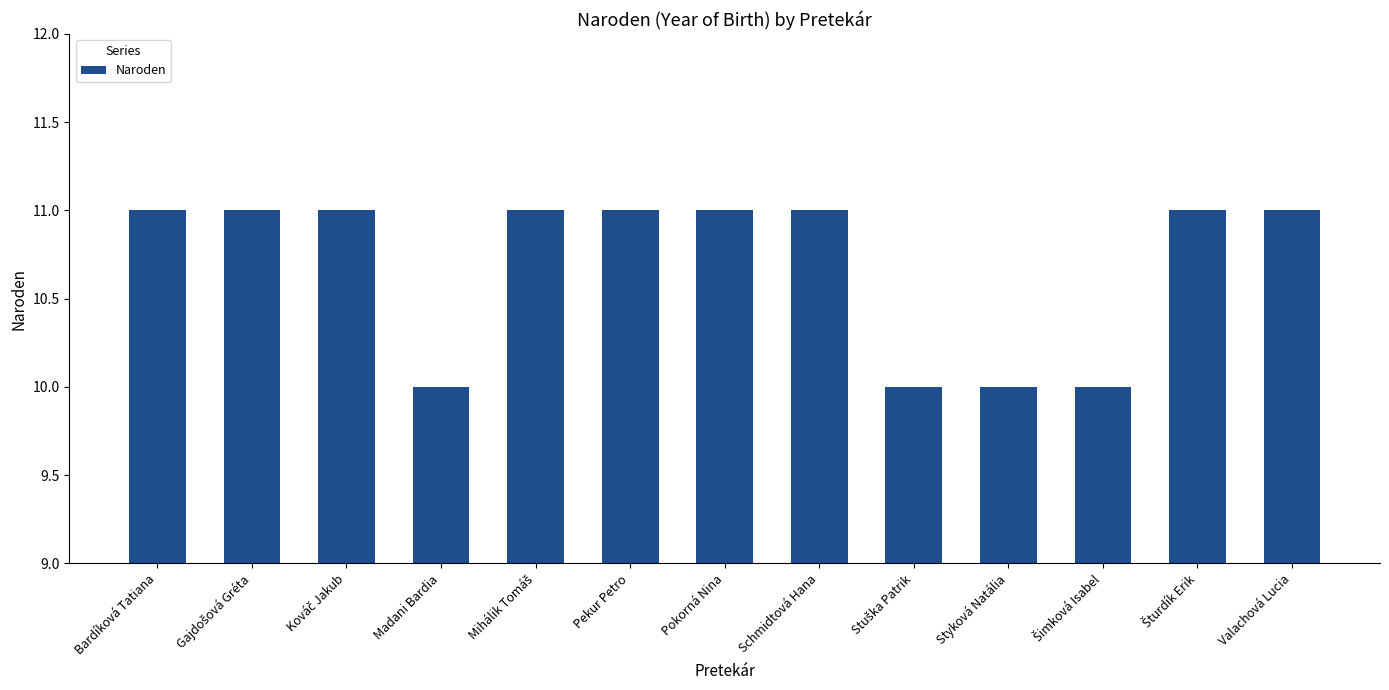

What is the maximum value shown in the chart?

11